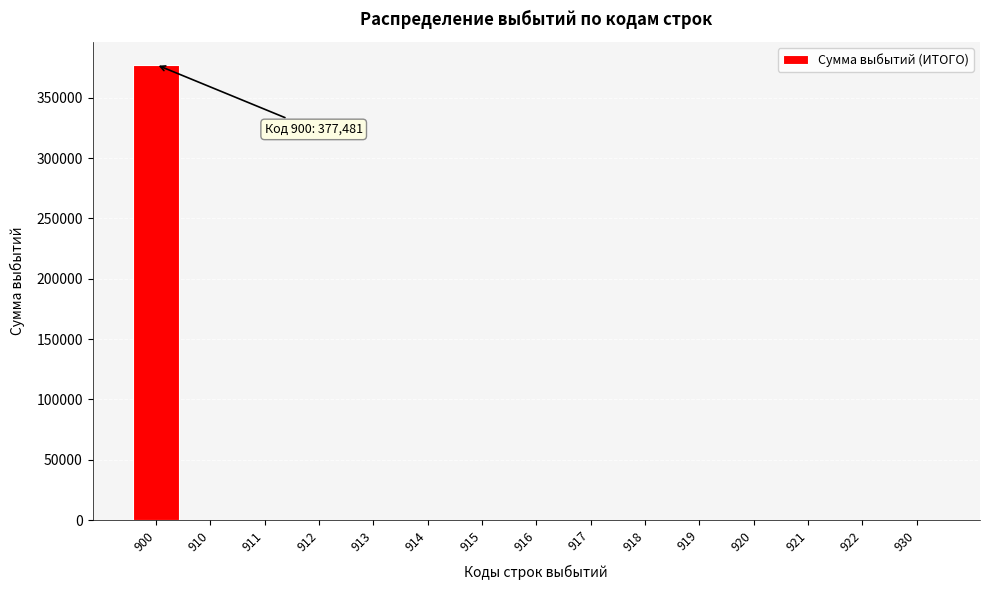

Reading left to right, extract all data points from this chart.

900=377481	910=0	911=0	912=0	913=0	914=0	915=0	916=0	917=0	918=0	919=0	920=0	921=0	922=0	930=0